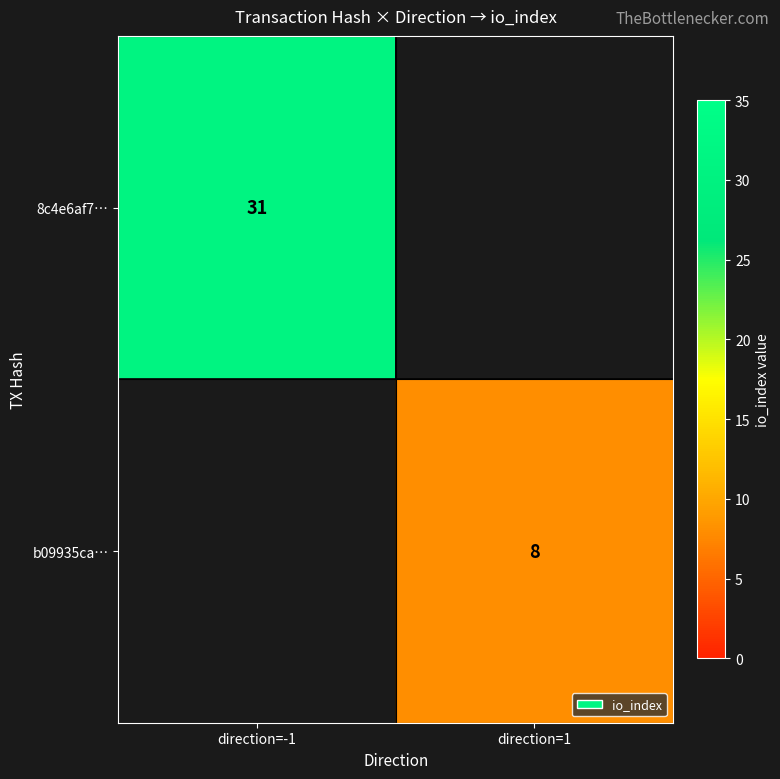

The value of b09935ca… at direction=1 is 8. True or false?

True